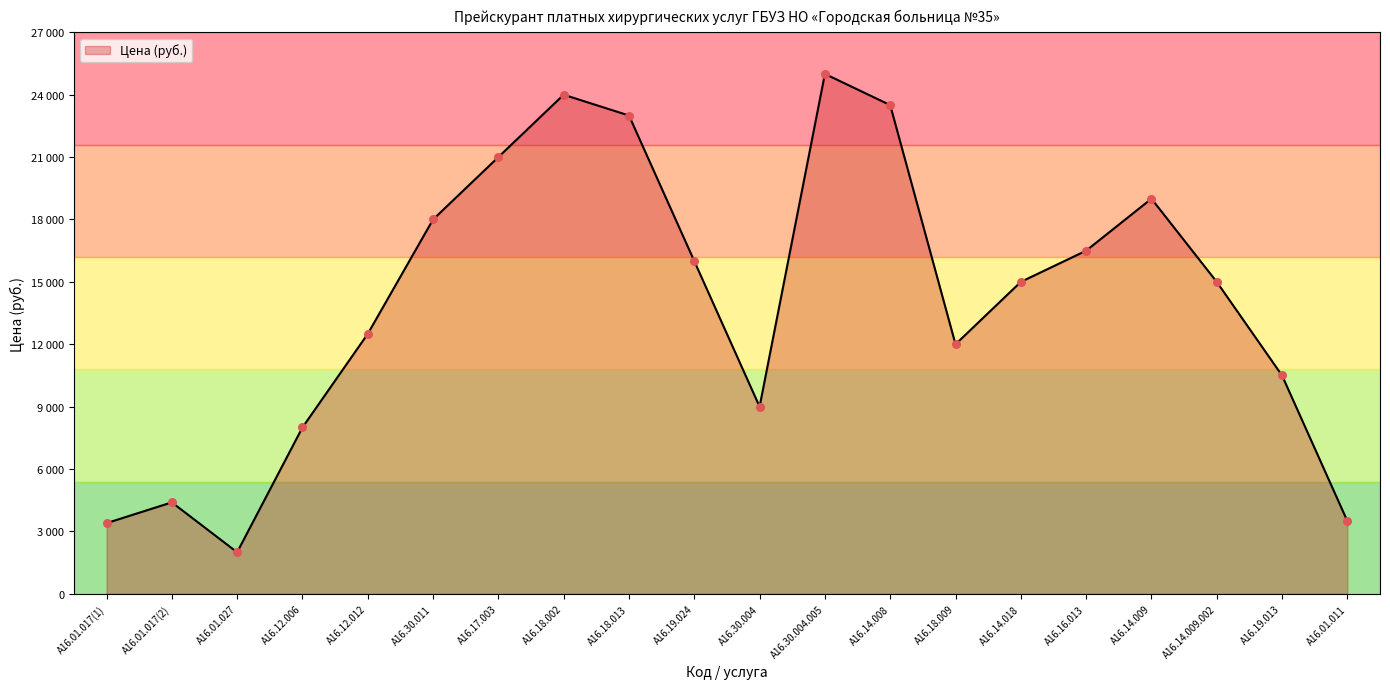

Between А16.12.012 and А16.12.006, which is larger?

А16.12.012